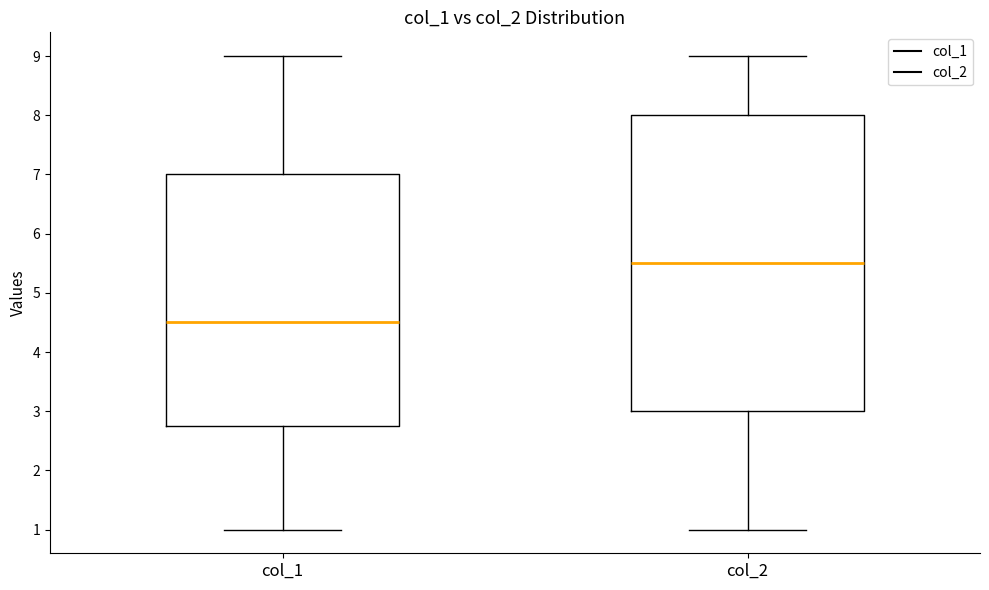

Which box's median line is the lowest?

col_1